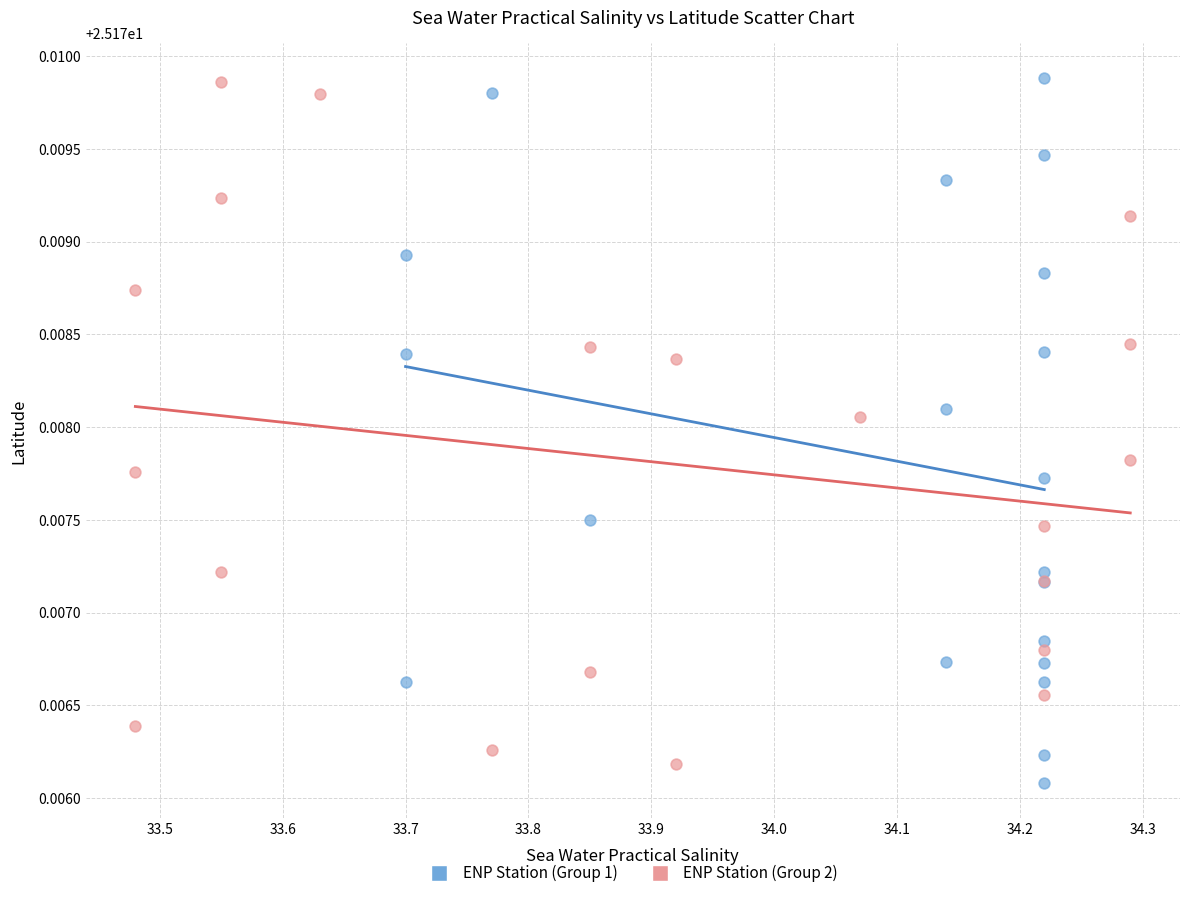

What are all the series names shown in the legend?

ENP Station (Group 1), ENP Station (Group 2)